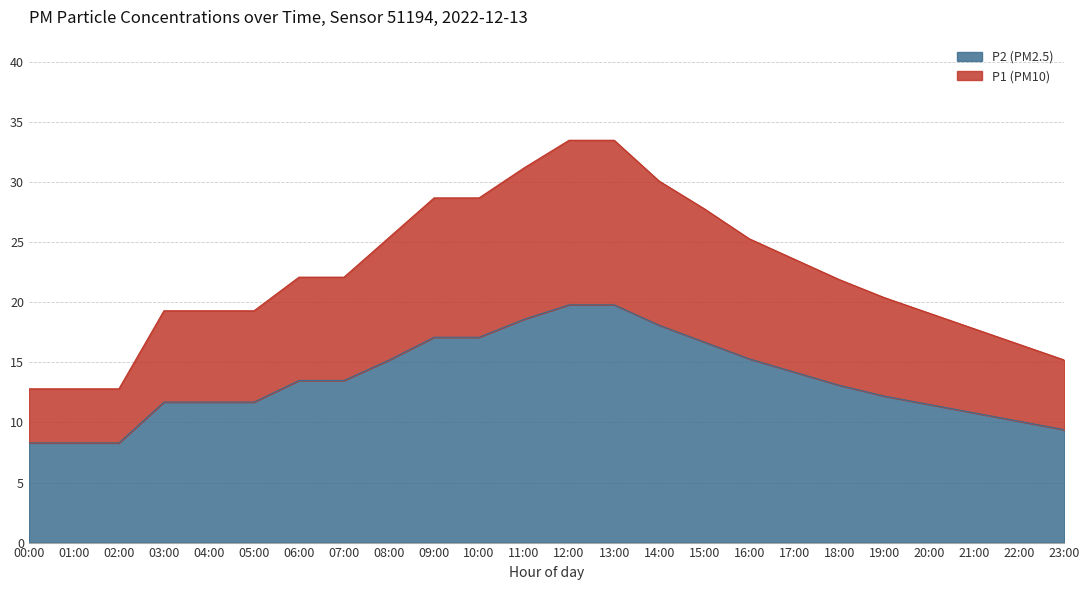

Which category has the lowest value in the P1 (PM10) series?

00:00